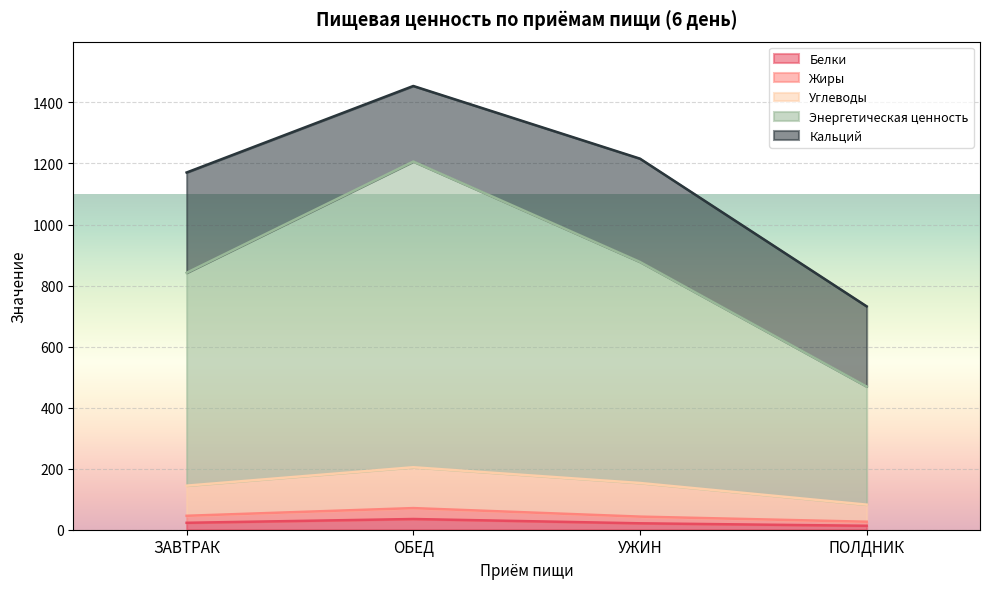

How many lines are shown in the chart?

5